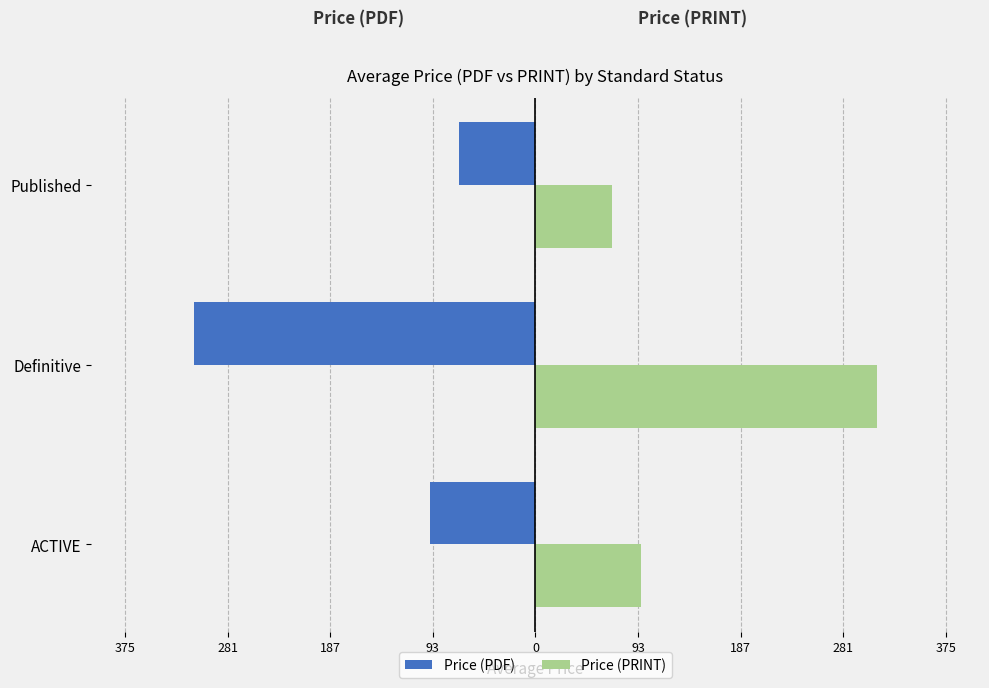

What are all the series names shown in the legend?

Price (PDF), Price (PRINT)